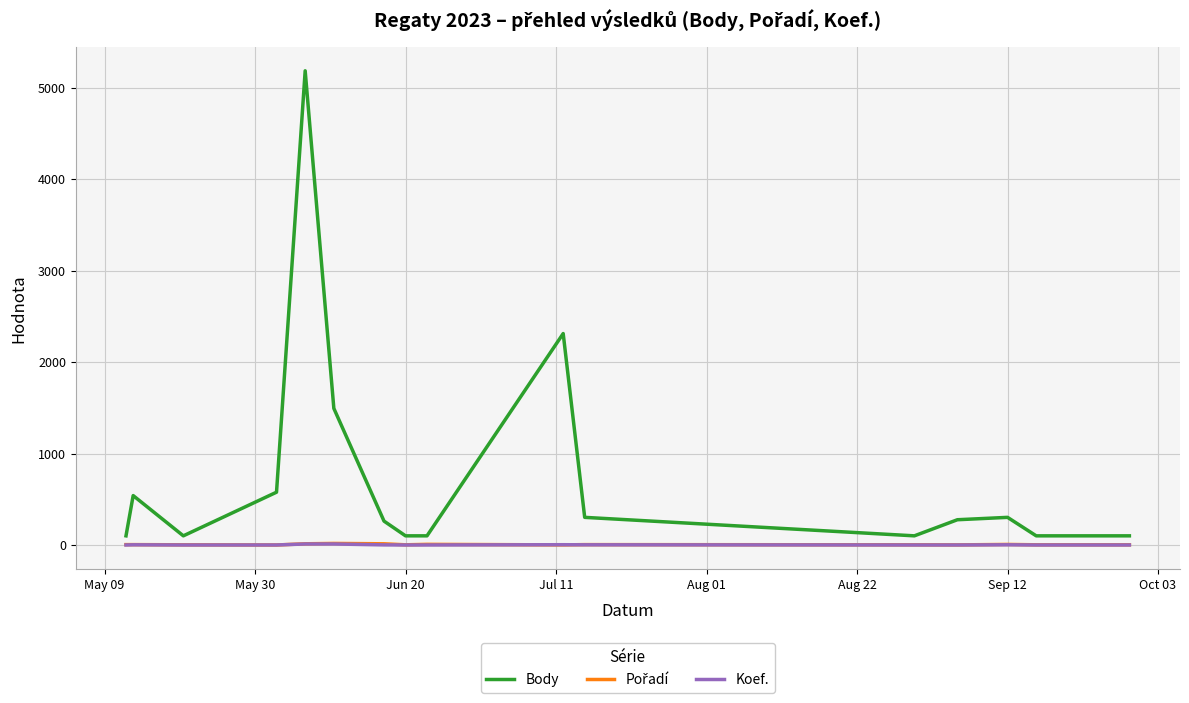

Which series has the largest range (max minus min)?

Body